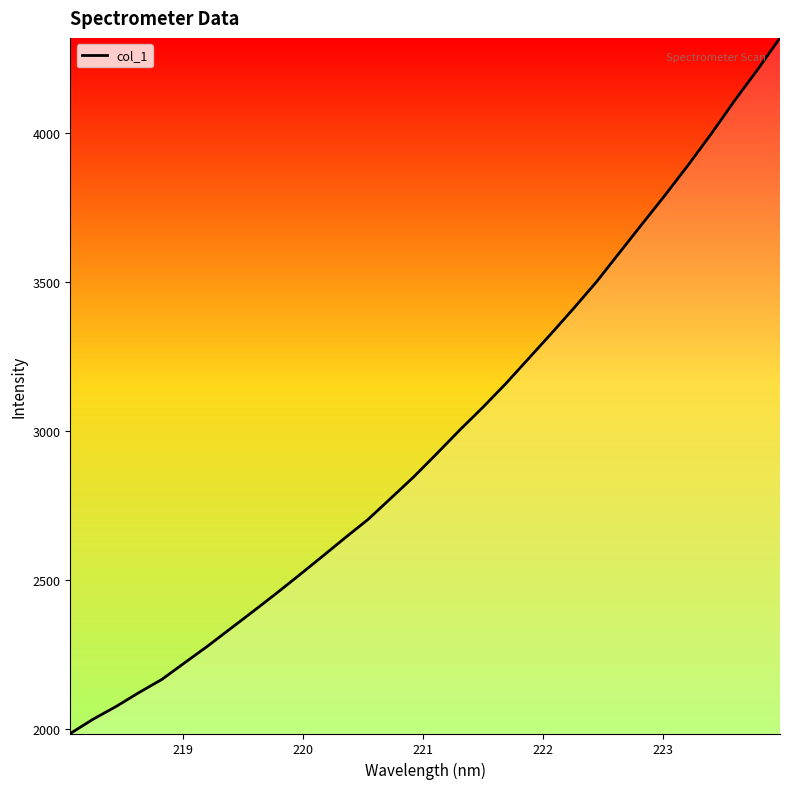

What is the minimum value shown in the chart?

1984.5